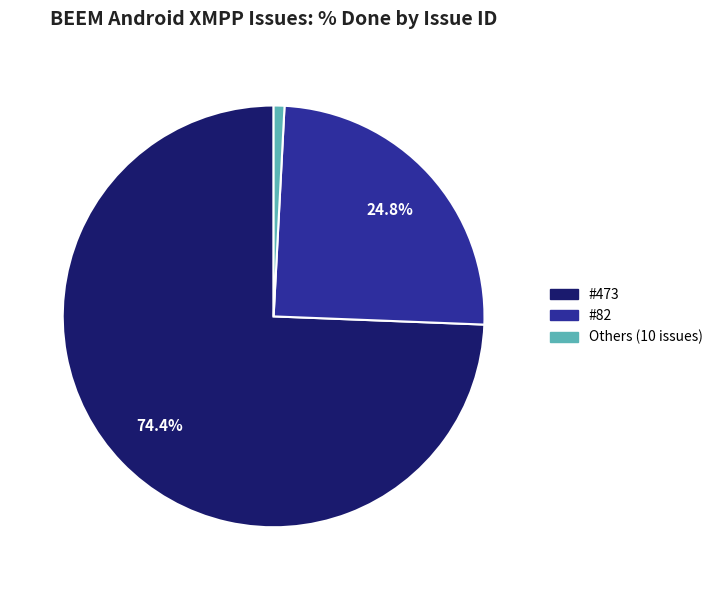

Count the number of slices in the pie.

3